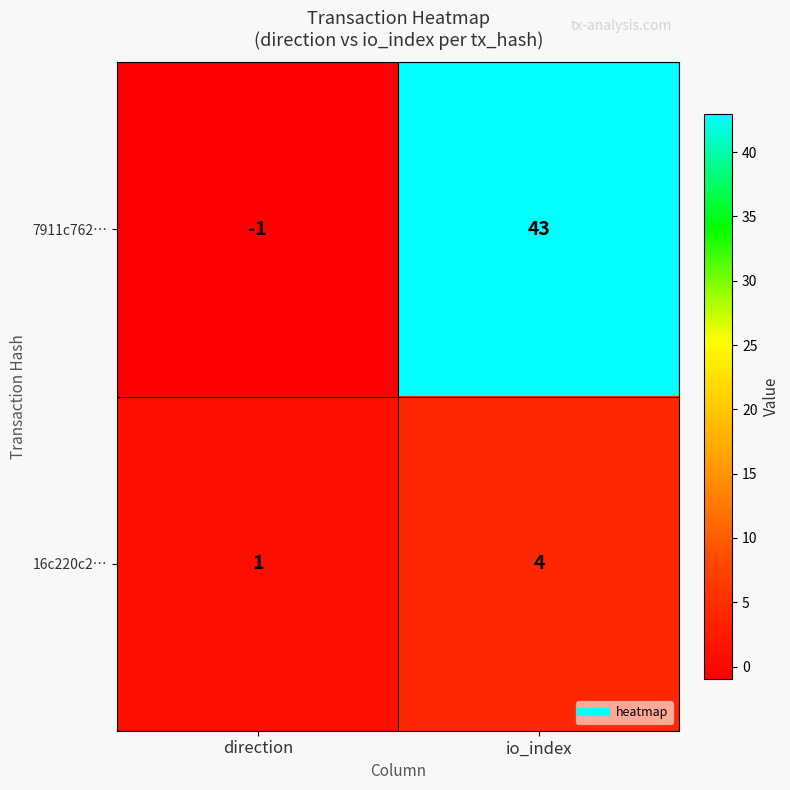

Which series has the largest total across all categories?

7911c762…